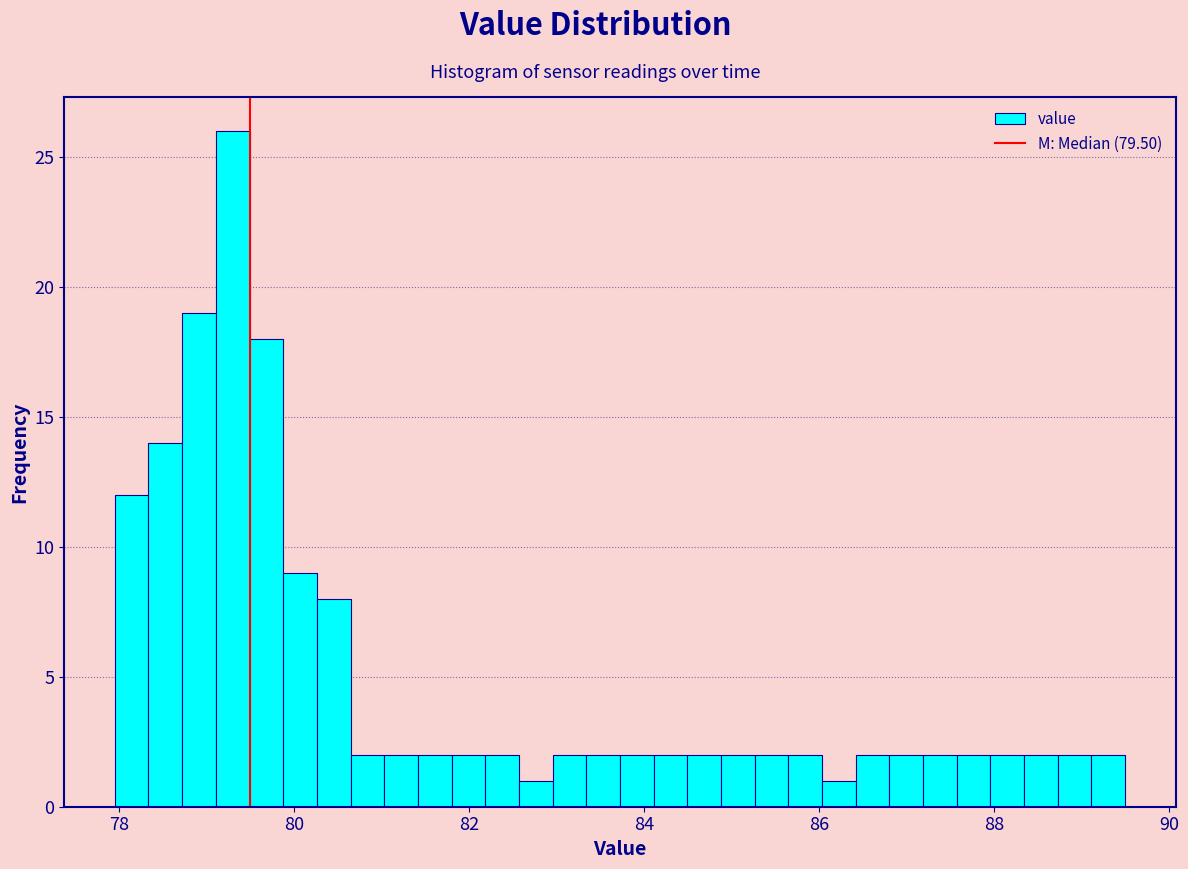

Around what value on the x-axis is the tallest bar? Give the approximate position of its centre, as read against the axis.

79.2